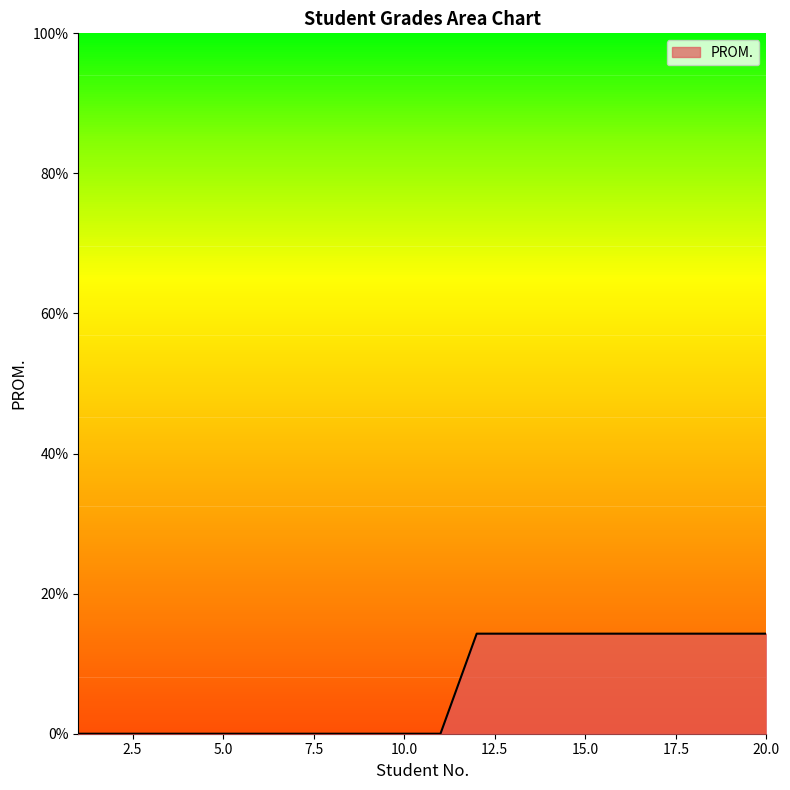

What is the difference between the maximum and minimum values?

14.3